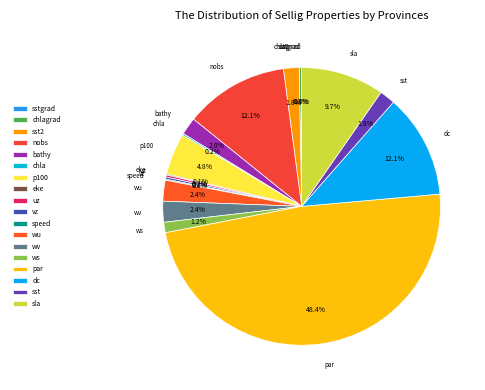

Which category has the biggest portion of the pie?

par